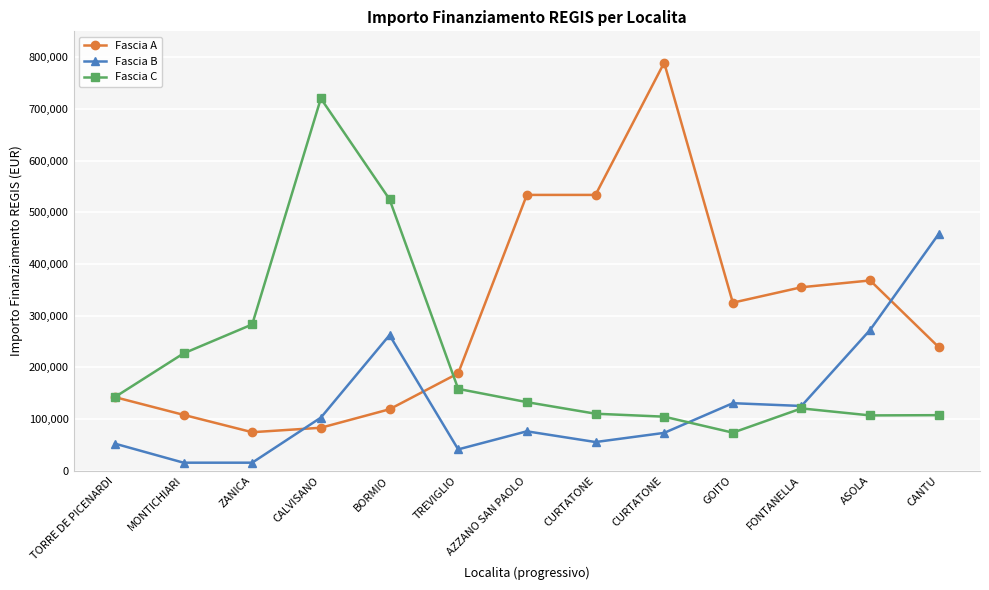

How many lines are shown in the chart?

3